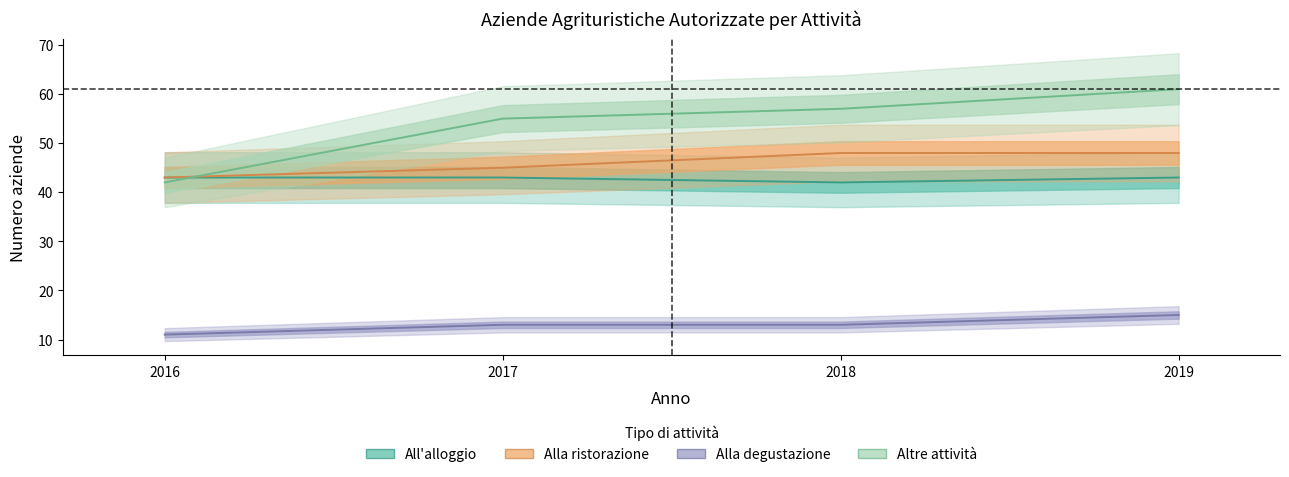

True or false: All'alloggio has a value of 43 at 2017.

True